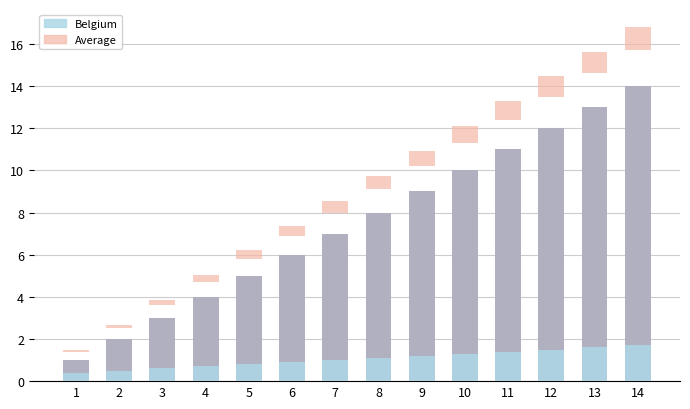

What is the smallest value displayed?

0.4